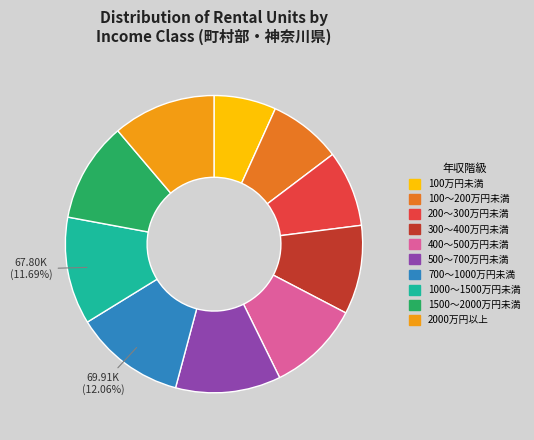

Which category has the smallest portion of the pie?

100万円未満